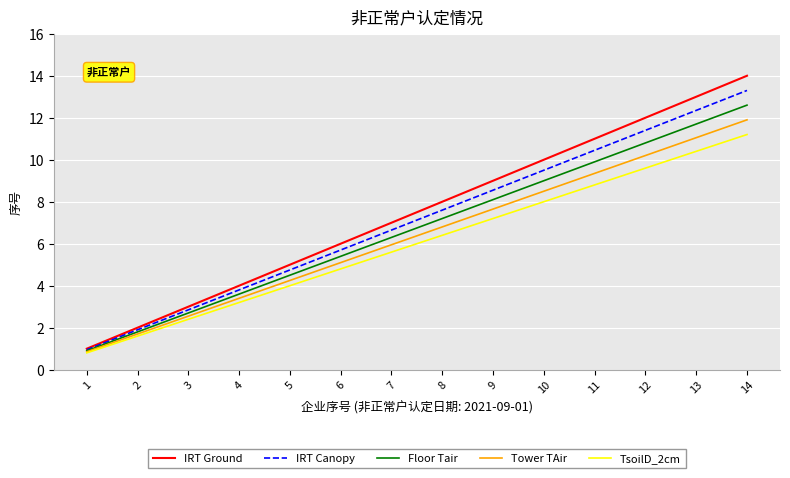

At which category is the sum across all series the highest?

14